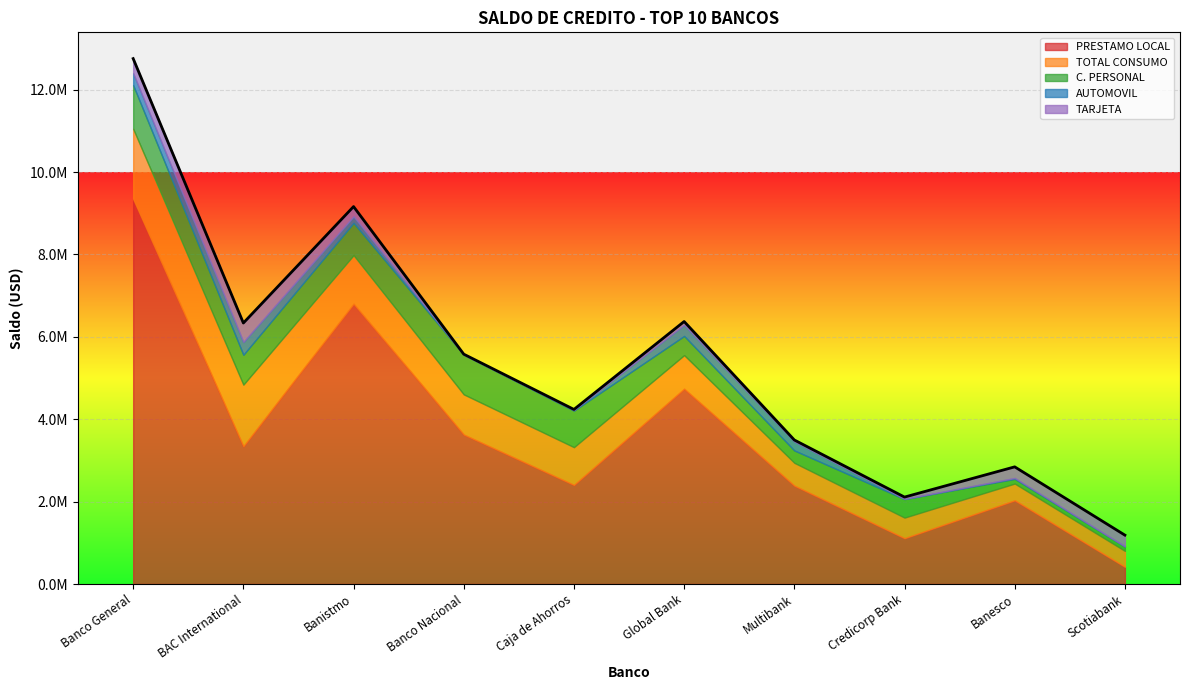

Which series has the largest total across all categories?

PRESTAMO LOCAL